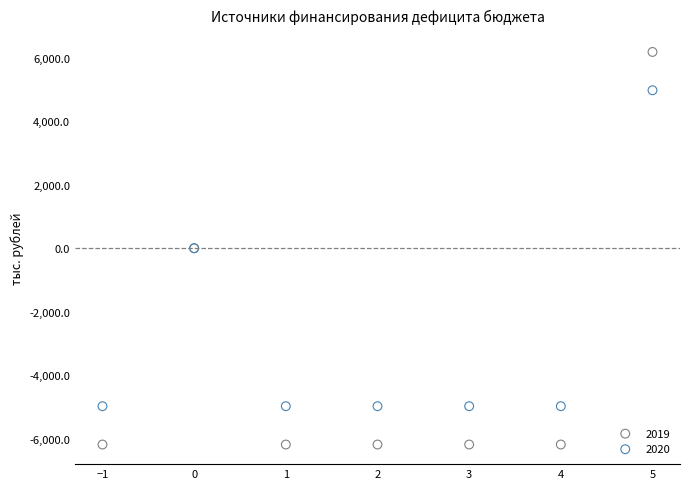

Which series has the largest Y range (max minus min)?

2019